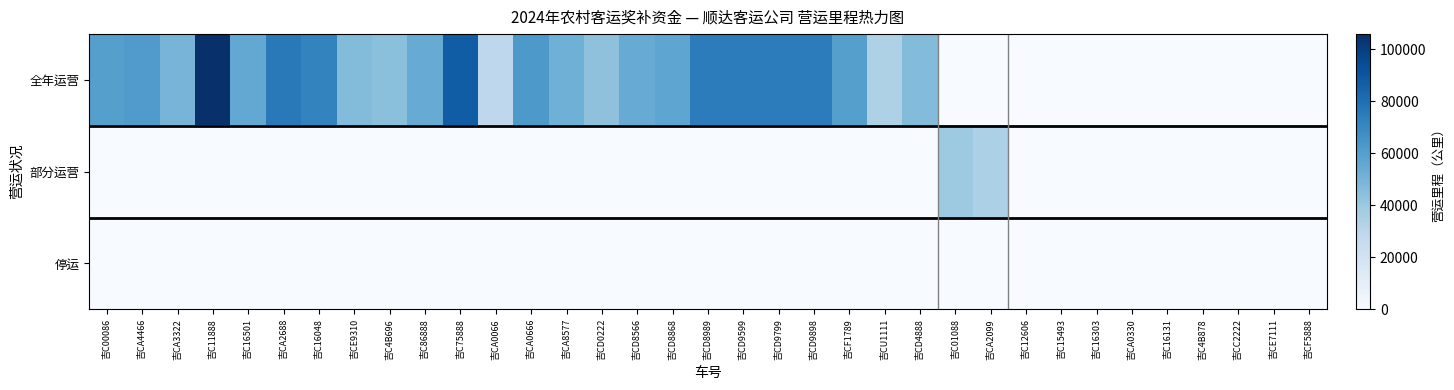

Reading right to left, extract all data points from this chart.

全年运营: 吉CF5888=0	吉CE7111=0	吉CC2222=0	吉C4B878=0	吉C16131=0	吉CA0330=0	吉C16303=0	吉C15493=0	吉C12606=0	吉CA2099=0	吉C01088=0	吉CD4888=46720	吉CU1111=34310	吉CF1789=59860	吉CD9898=74460	吉CD9799=74460	吉CD9599=74460	吉CD8989=74460	吉CD8868=56940	吉CD8566=54020	吉CD0222=43800	吉CA8577=51830	吉CA0666=62780	吉CA0066=29200	吉C75888=87600	吉C86888=54020	吉C4B696=44530	吉CE9310=46720	吉C16048=71540	吉CA2688=75920	吉C16501=55480	吉C11888=105850	吉CA3322=49640	吉CA4466=61320	吉C00086=59860
部分运营: 吉CF5888=0	吉CE7111=0	吉CC2222=0	吉C4B878=0	吉C16131=0	吉CA0330=0	吉C16303=0	吉C15493=0	吉C12606=0	吉CA2099=34944	吉C01088=39528	吉CD4888=0	吉CU1111=0	吉CF1789=0	吉CD9898=0	吉CD9799=0	吉CD9599=0	吉CD8989=0	吉CD8868=0	吉CD8566=0	吉CD0222=0	吉CA8577=0	吉CA0666=0	吉CA0066=0	吉C75888=0	吉C86888=0	吉C4B696=0	吉CE9310=0	吉C16048=0	吉CA2688=0	吉C16501=0	吉C11888=0	吉CA3322=0	吉CA4466=0	吉C00086=0
停运: 吉CF5888=0	吉CE7111=0	吉CC2222=0	吉C4B878=0	吉C16131=0	吉CA0330=0	吉C16303=0	吉C15493=0	吉C12606=0	吉CA2099=0	吉C01088=0	吉CD4888=0	吉CU1111=0	吉CF1789=0	吉CD9898=0	吉CD9799=0	吉CD9599=0	吉CD8989=0	吉CD8868=0	吉CD8566=0	吉CD0222=0	吉CA8577=0	吉CA0666=0	吉CA0066=0	吉C75888=0	吉C86888=0	吉C4B696=0	吉CE9310=0	吉C16048=0	吉CA2688=0	吉C16501=0	吉C11888=0	吉CA3322=0	吉CA4466=0	吉C00086=0